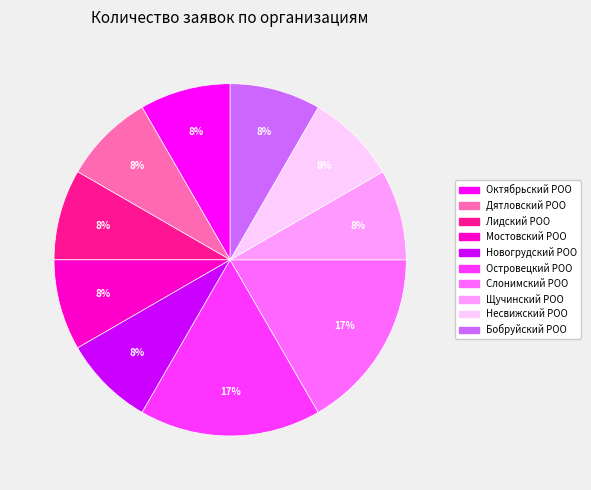

True or false: Бобруйский РОО accounts for 1% of the total.

False